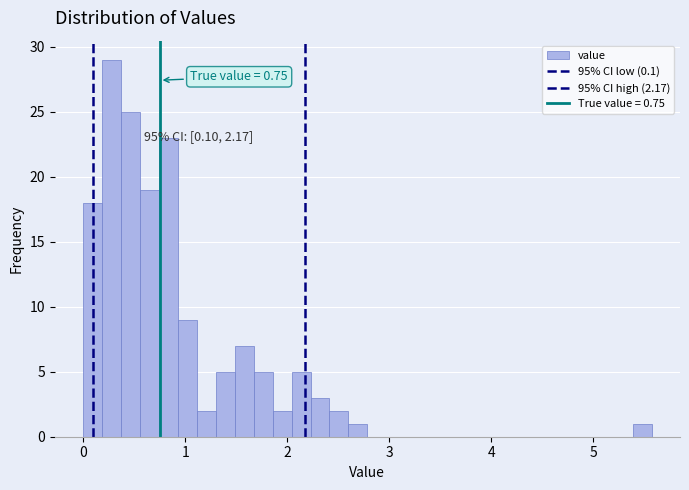

Around what value on the x-axis is the tallest bar? Give the approximate position of its centre, as read against the axis.

0.3